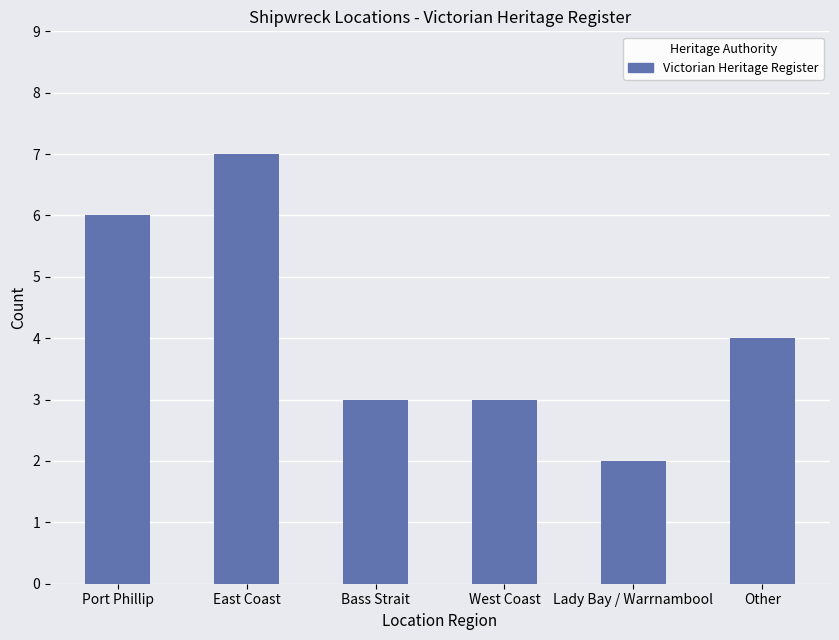

What is the difference between the maximum and second lowest values?

4